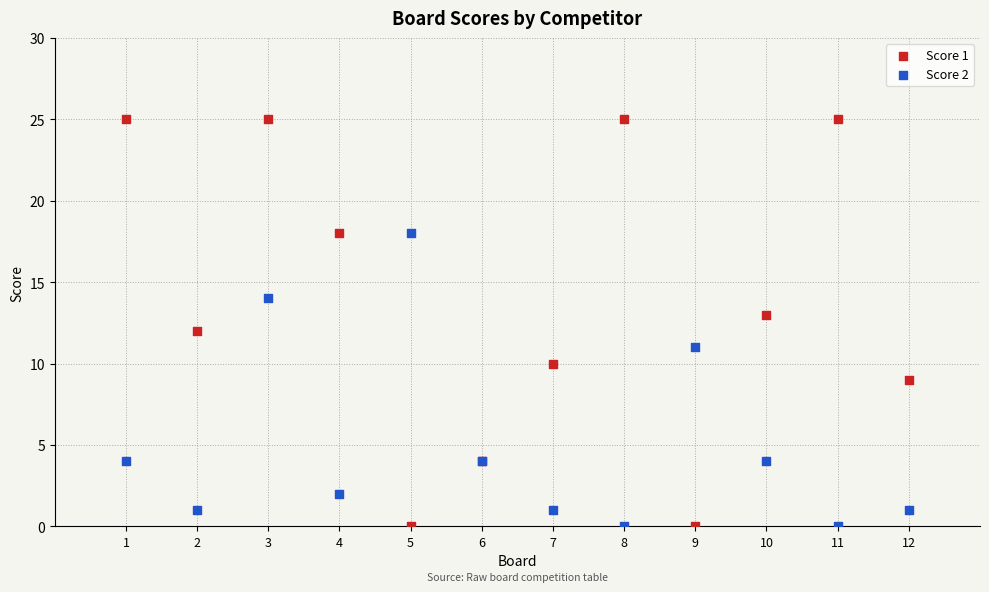

What are all the series names shown in the legend?

Score 1, Score 2